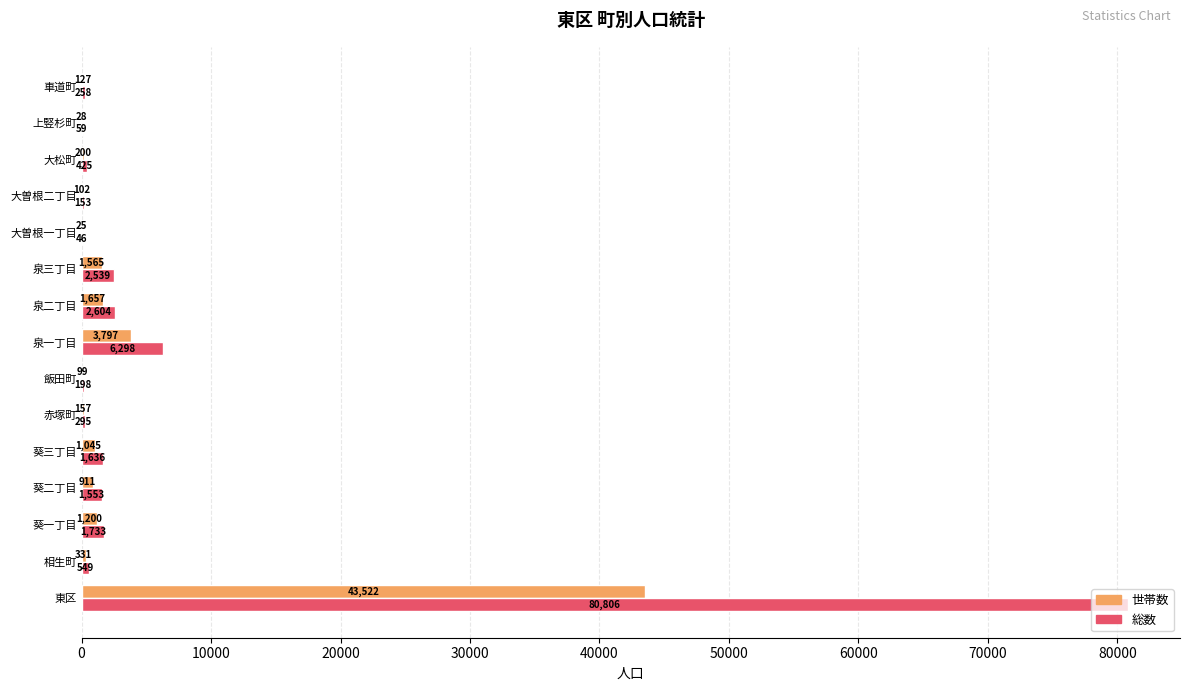

At which label is 世帯数 closest to 21773?

泉一丁目